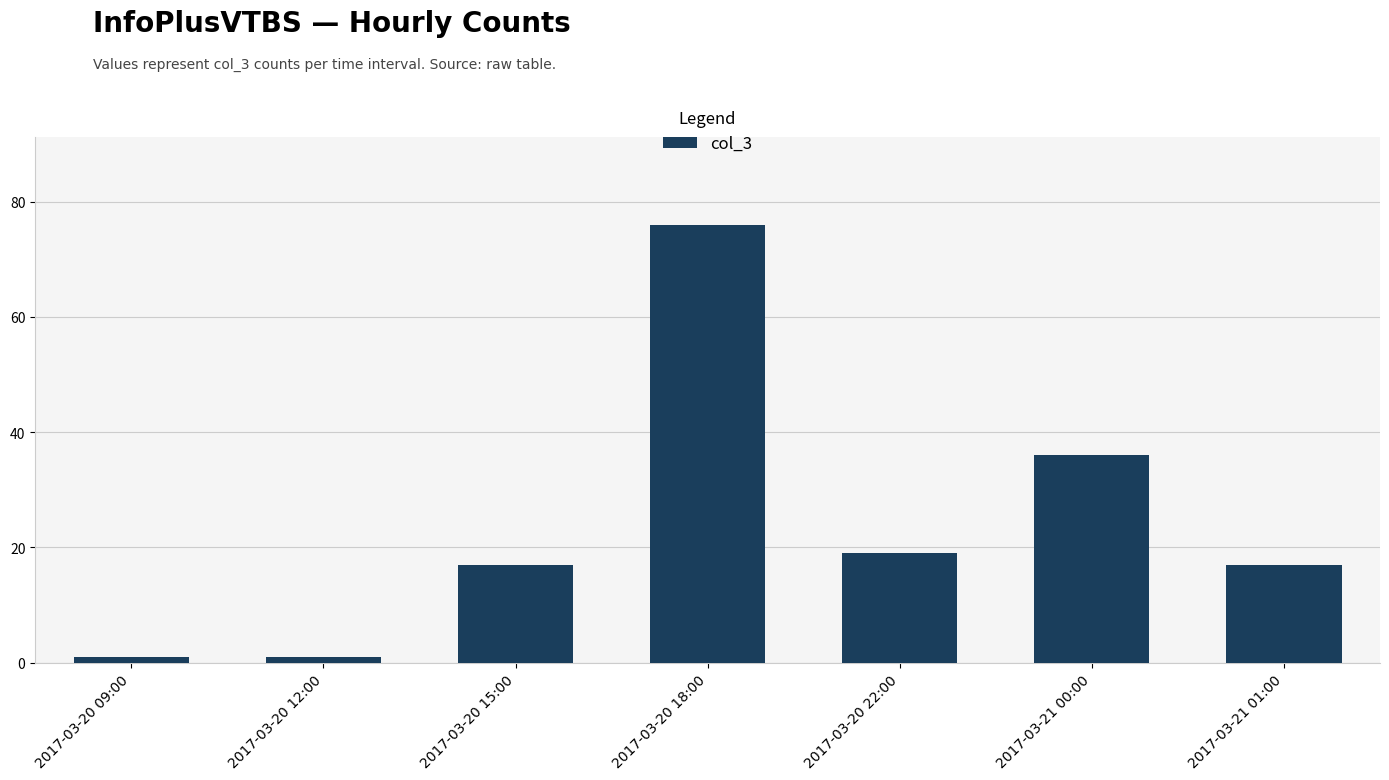

Reading right to left, list all the values displayed in this chart.

17	36	19	76	17	1	1